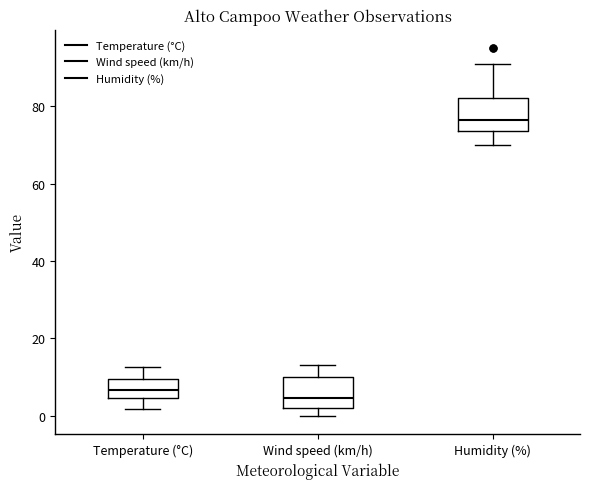

Reading left to right, read every box against the y-axis: the position of its median line, the range the box covers, and the ends of its whiskers. The values are not printed on the chart, so give them approximately, as read against the axis.

Temperature (°C): median 6, box 4 to 10, whiskers 2 to 12
Wind speed (km/h): median 4, box 2 to 10, whiskers 0 to 14
Humidity (%): median 76, box 74 to 82, whiskers 70 to 92